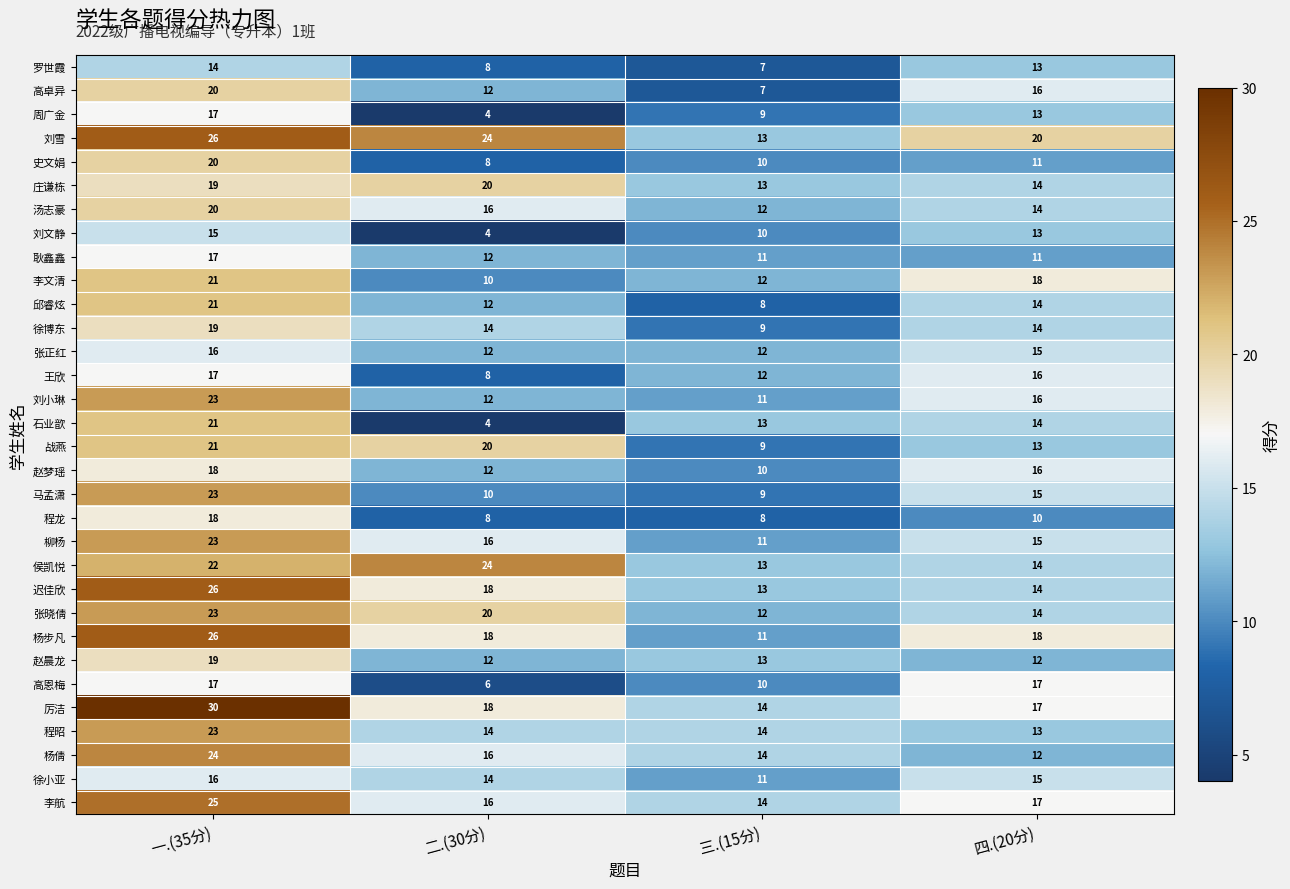

Which series has the largest total across all categories?

刘雪